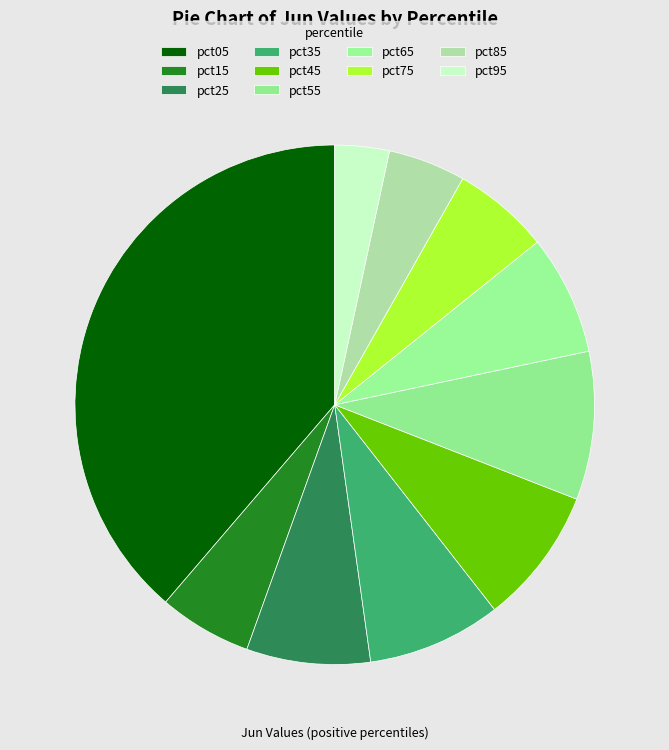

Is it true that pct75 is 6% of the pie?

True